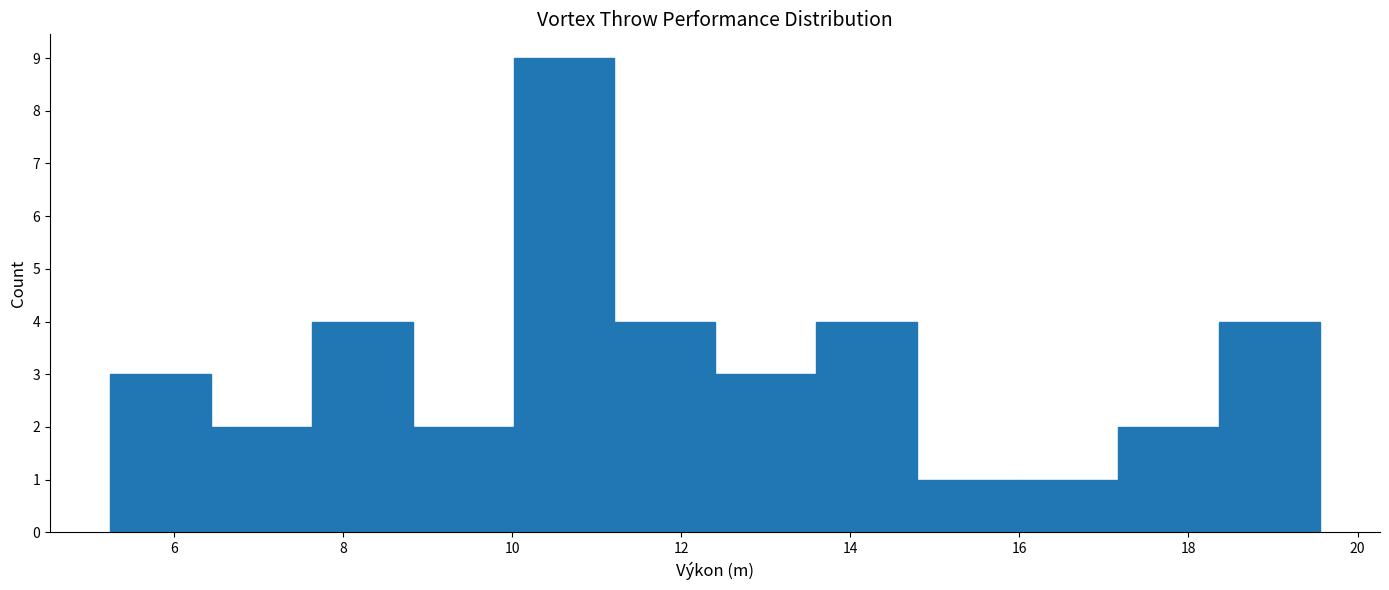

How tall is the bar that spans 18.4 to 19.6 on the x-axis? Neither the bar edges nor the heights are printed on the chart, so give them approximately, as read against the axes.

4